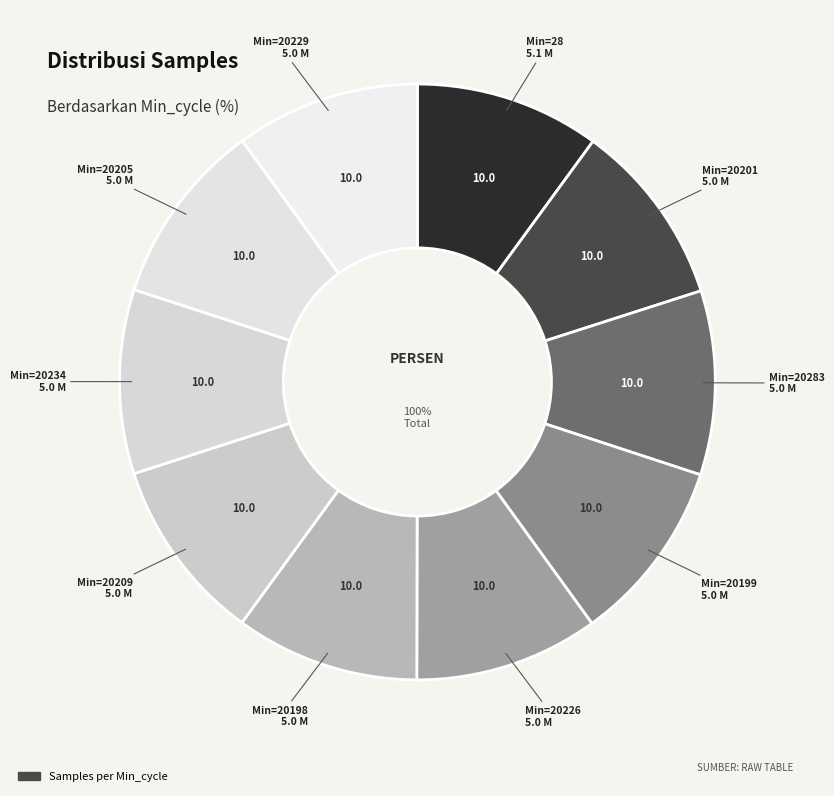

What is the largest slice in the pie chart?

28